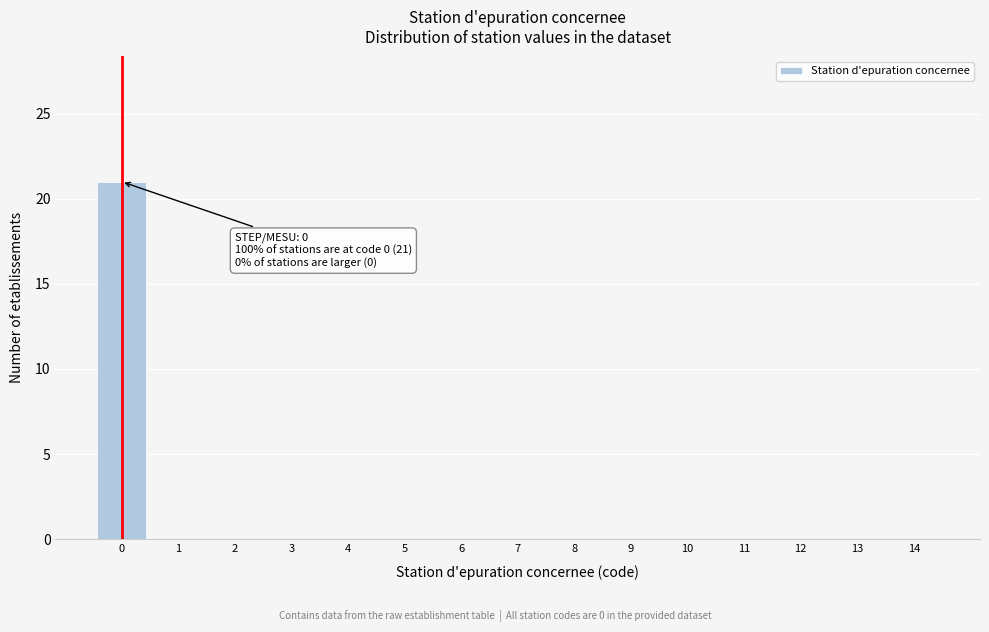

What is the maximum value shown in the chart?

21